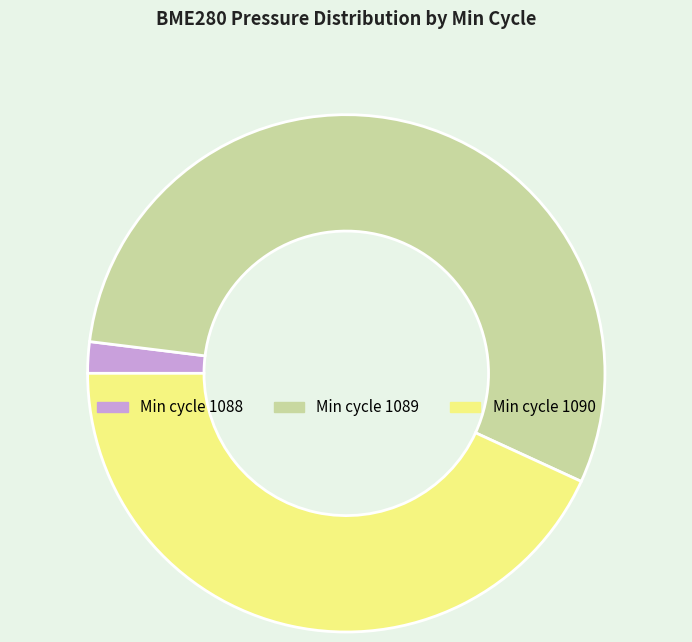

Does any single category account for the majority?

Yes